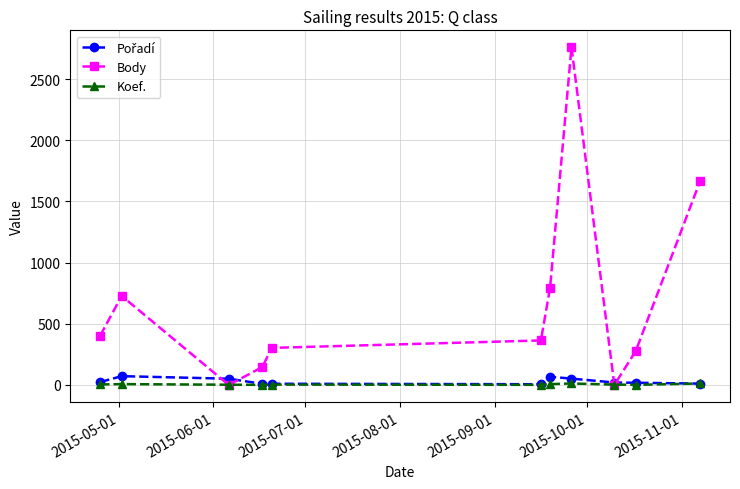

In Koef., how many points are lower than both neighbors (excluding endpoints)?

3